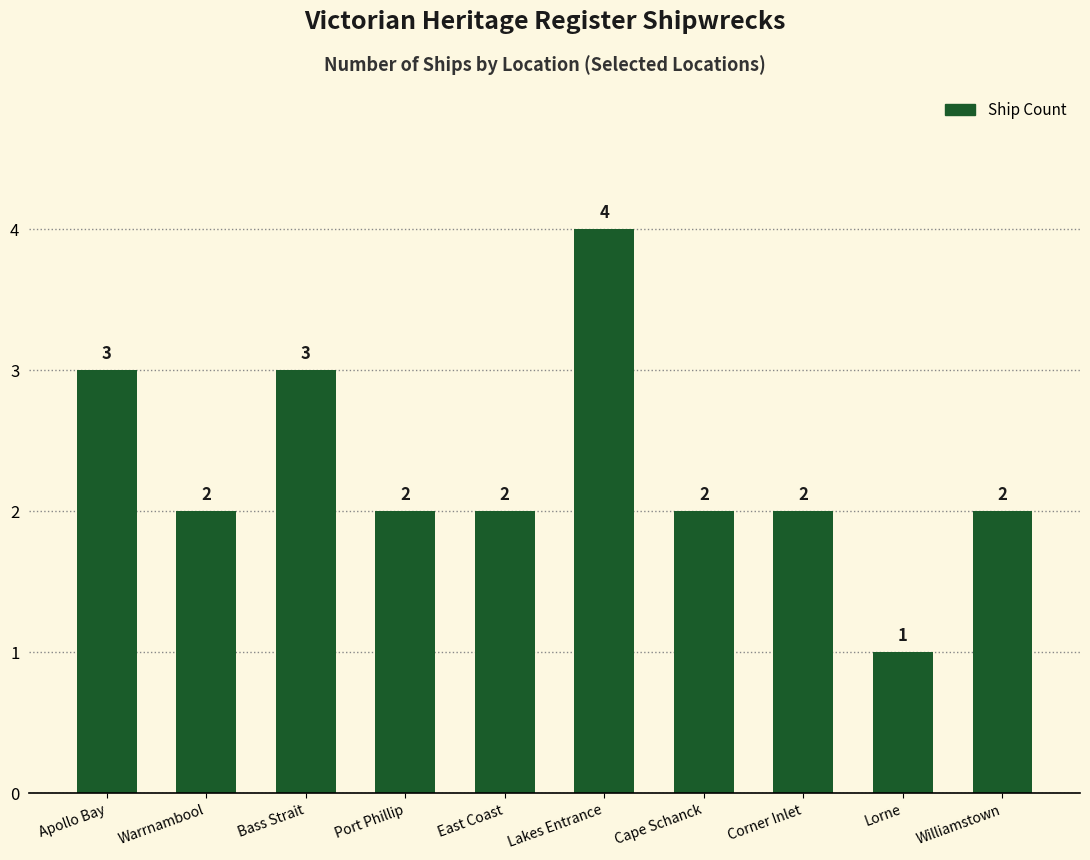

Approximately how many times larger is the value at Corner Inlet compared to Port Phillip?

1.0